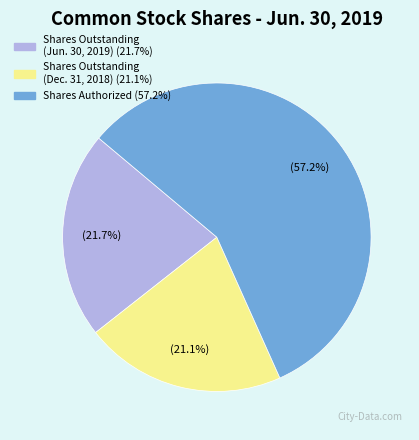

Is there any slice that represents more than half of the pie?

Yes